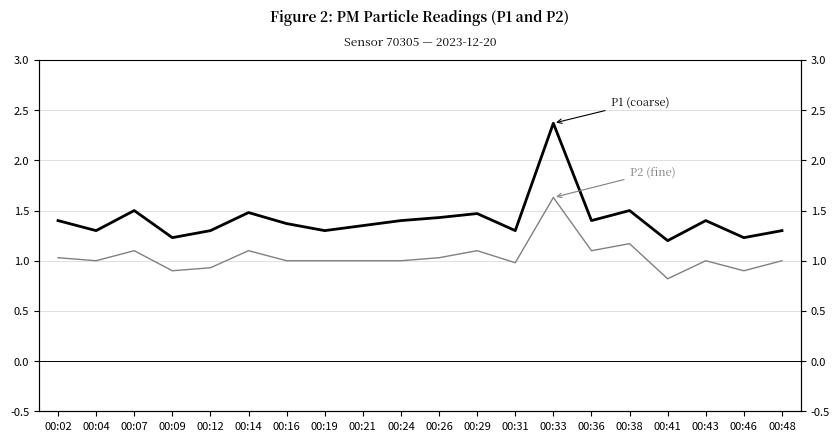

What is the sum of all P2 (fine) values?

20.8